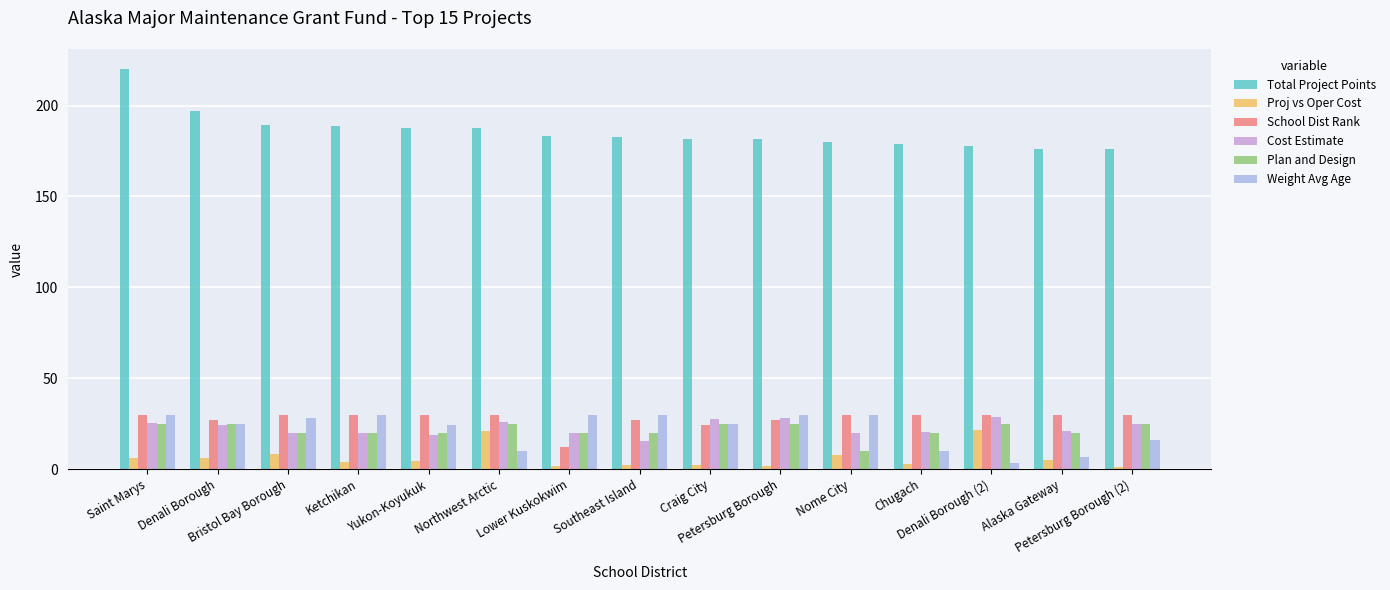

What is the difference between the second highest and second lowest values in the Total Project Points series?

20.6